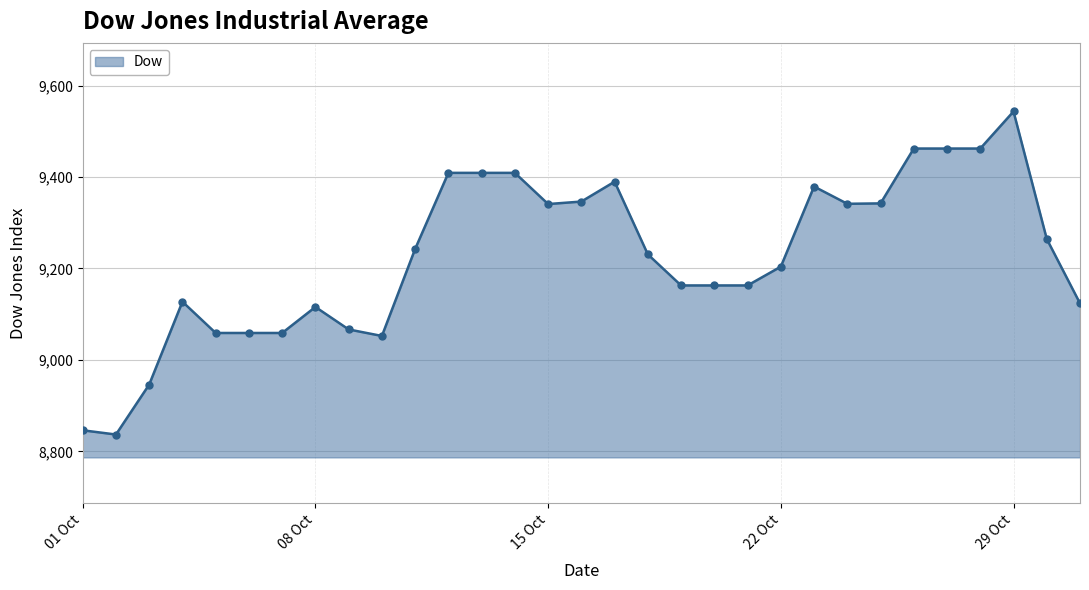

What is the difference between the maximum and minimum values?

706.7